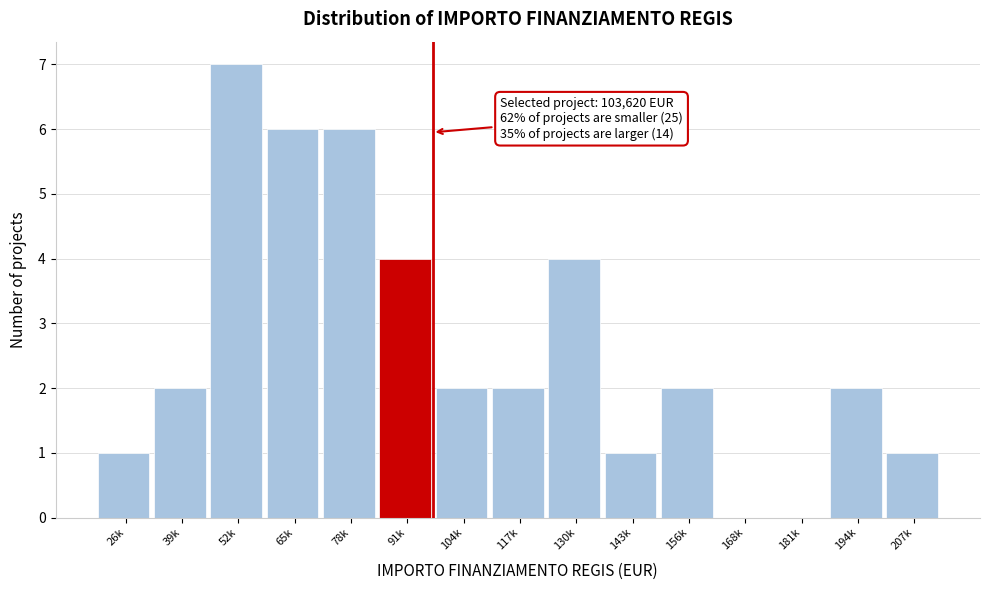

Reading left to right, list all the values displayed in this chart.

26k=1	39k=2	52k=7	65k=6	78k=6	91k=4	104k=2	117k=2	130k=4	143k=1	156k=2	168k=0	181k=0	194k=2	207k=1